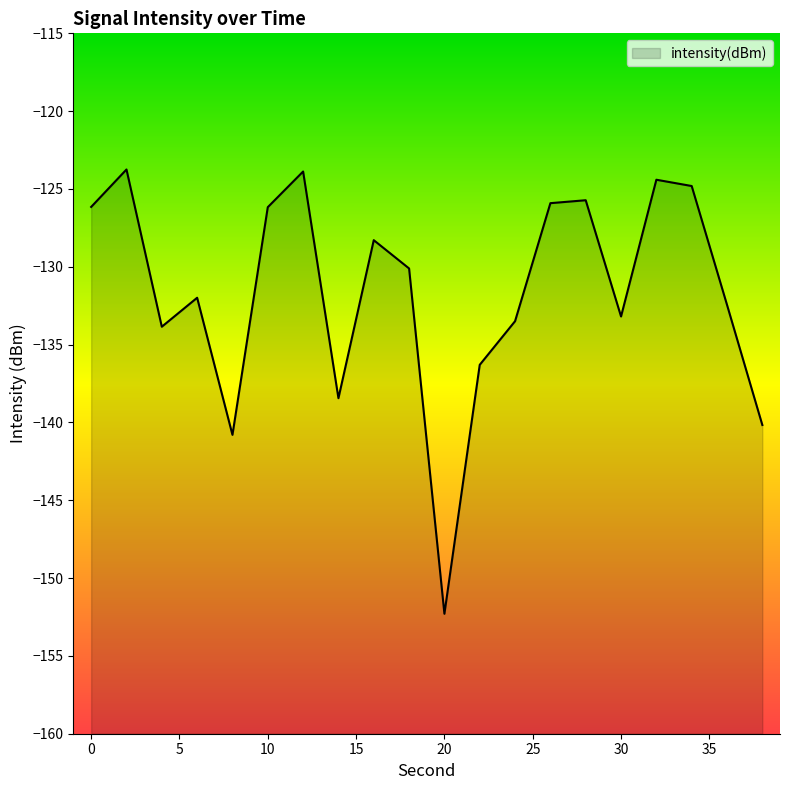

True or false: there are more than 0 points higher than both neighbors.

True